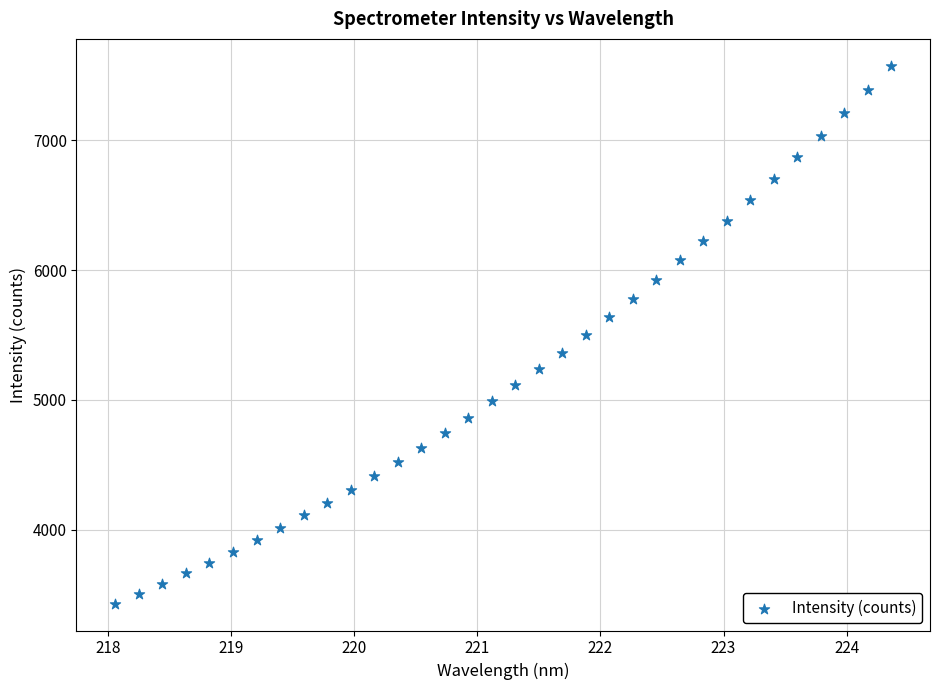

What is the range of X values (max minus min)?

6.3